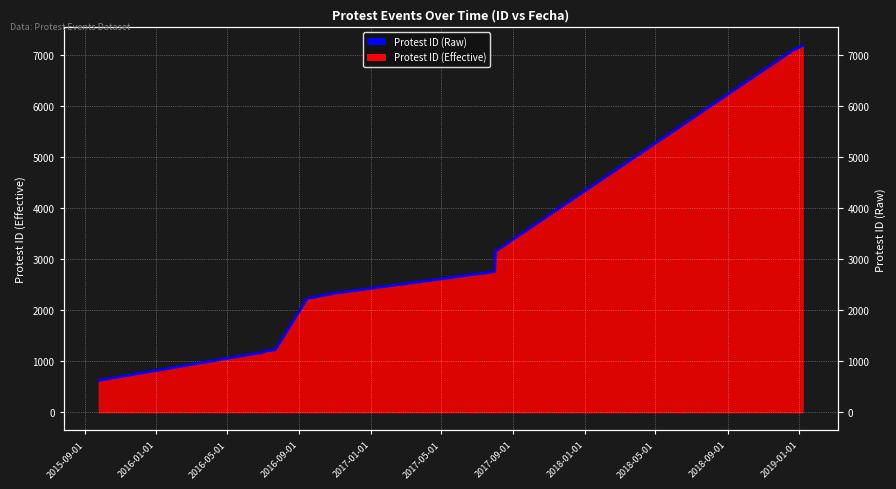

What is the value of the 8th point from the left?

2333